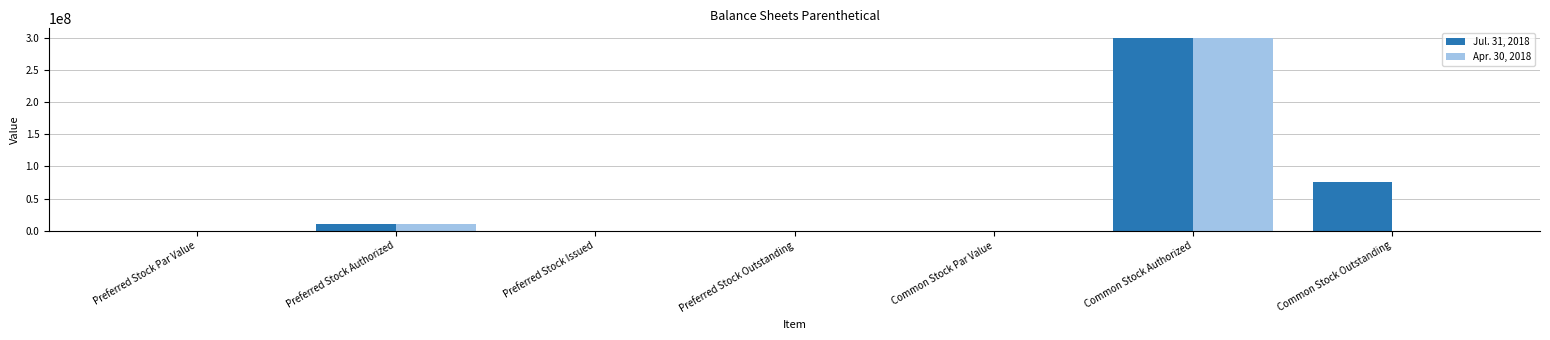

Count the number of data series in this chart.

2